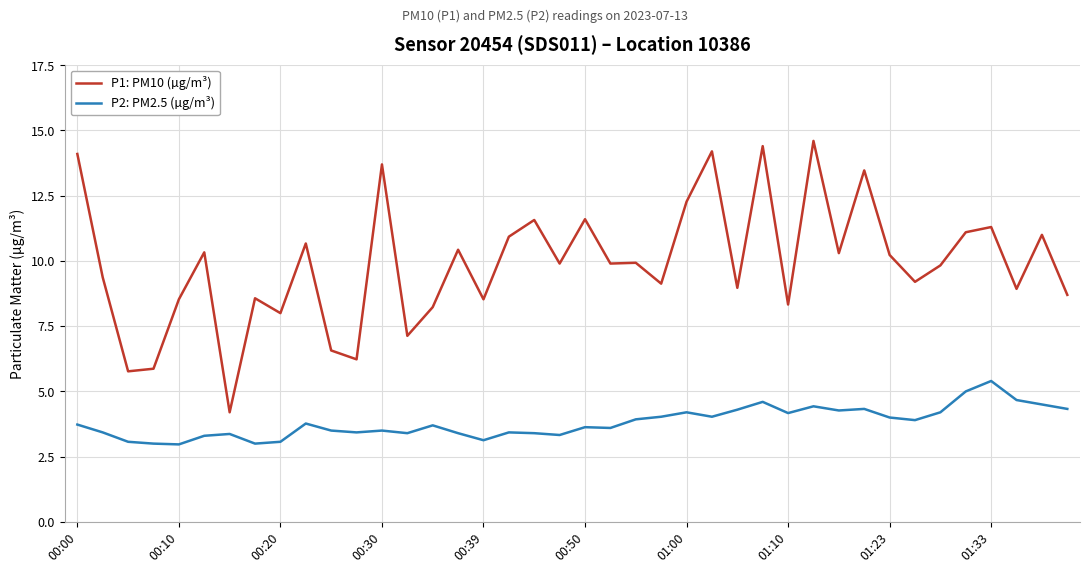

What is the minimum value shown in the chart?

3.0